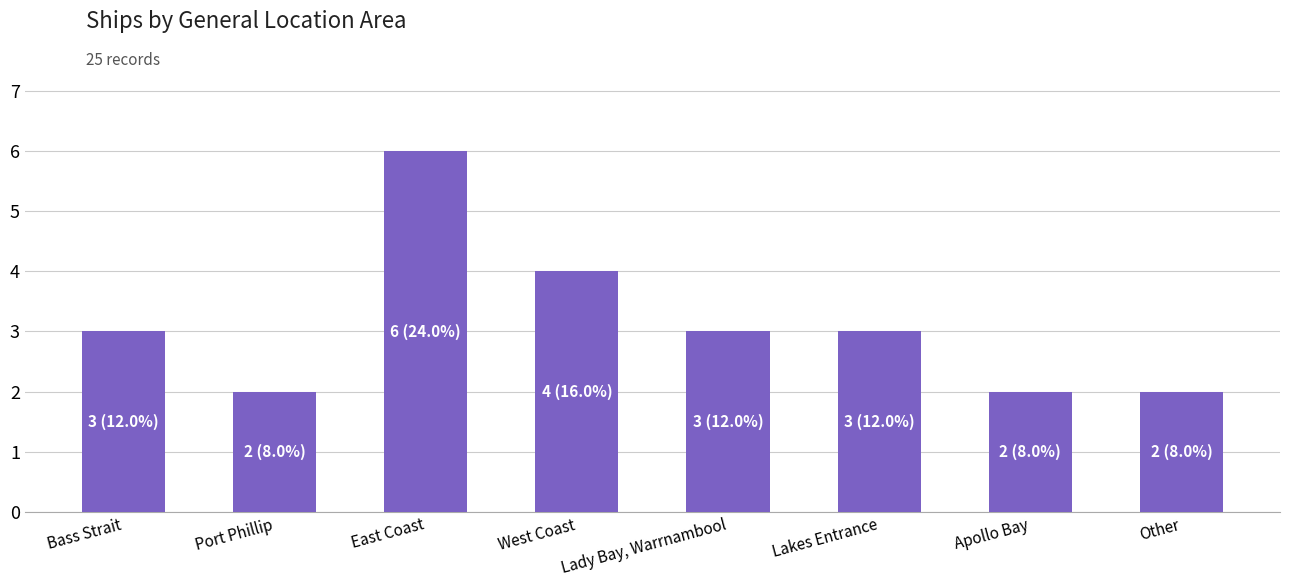

How many series are shown in this chart?

1